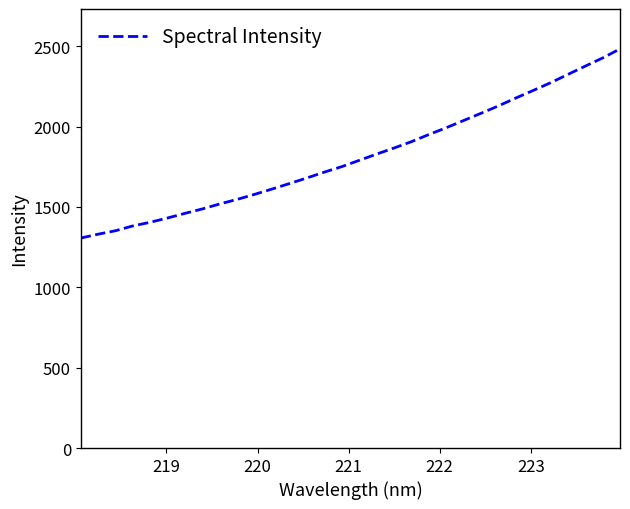

What is the sum of all values?

58084.1